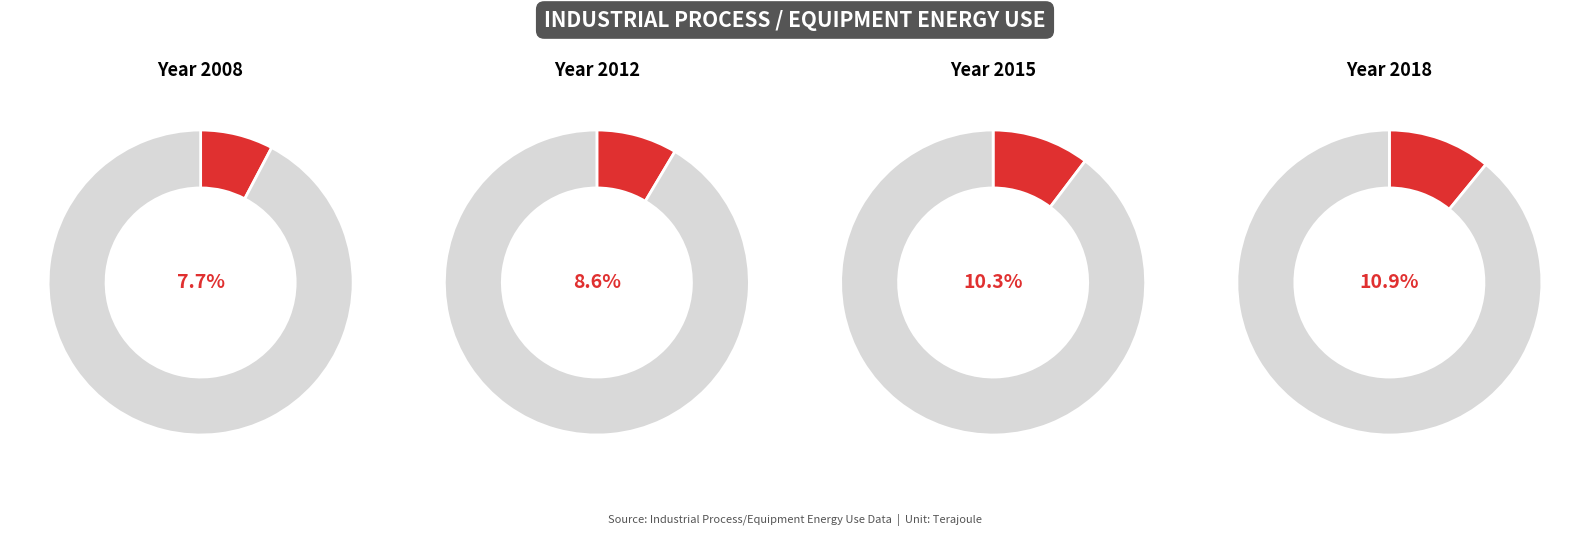

What portion of the pie excludes 2008?

92.3%